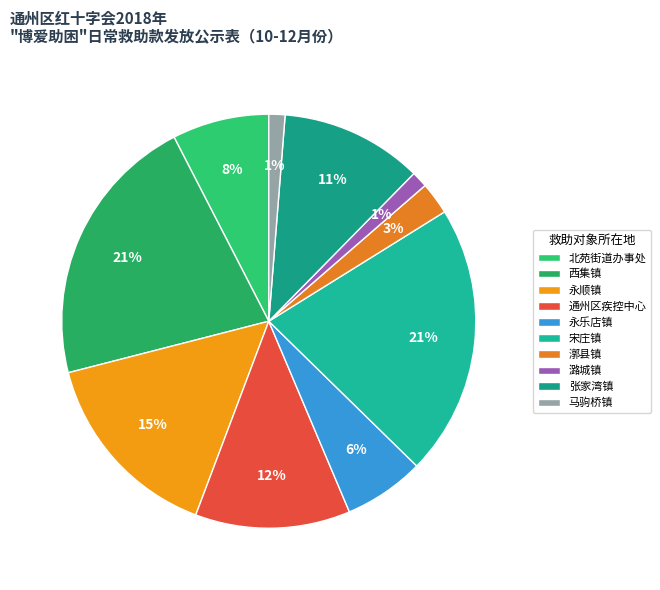

True or false: 宋庄镇 accounts for 21% of the total.

True